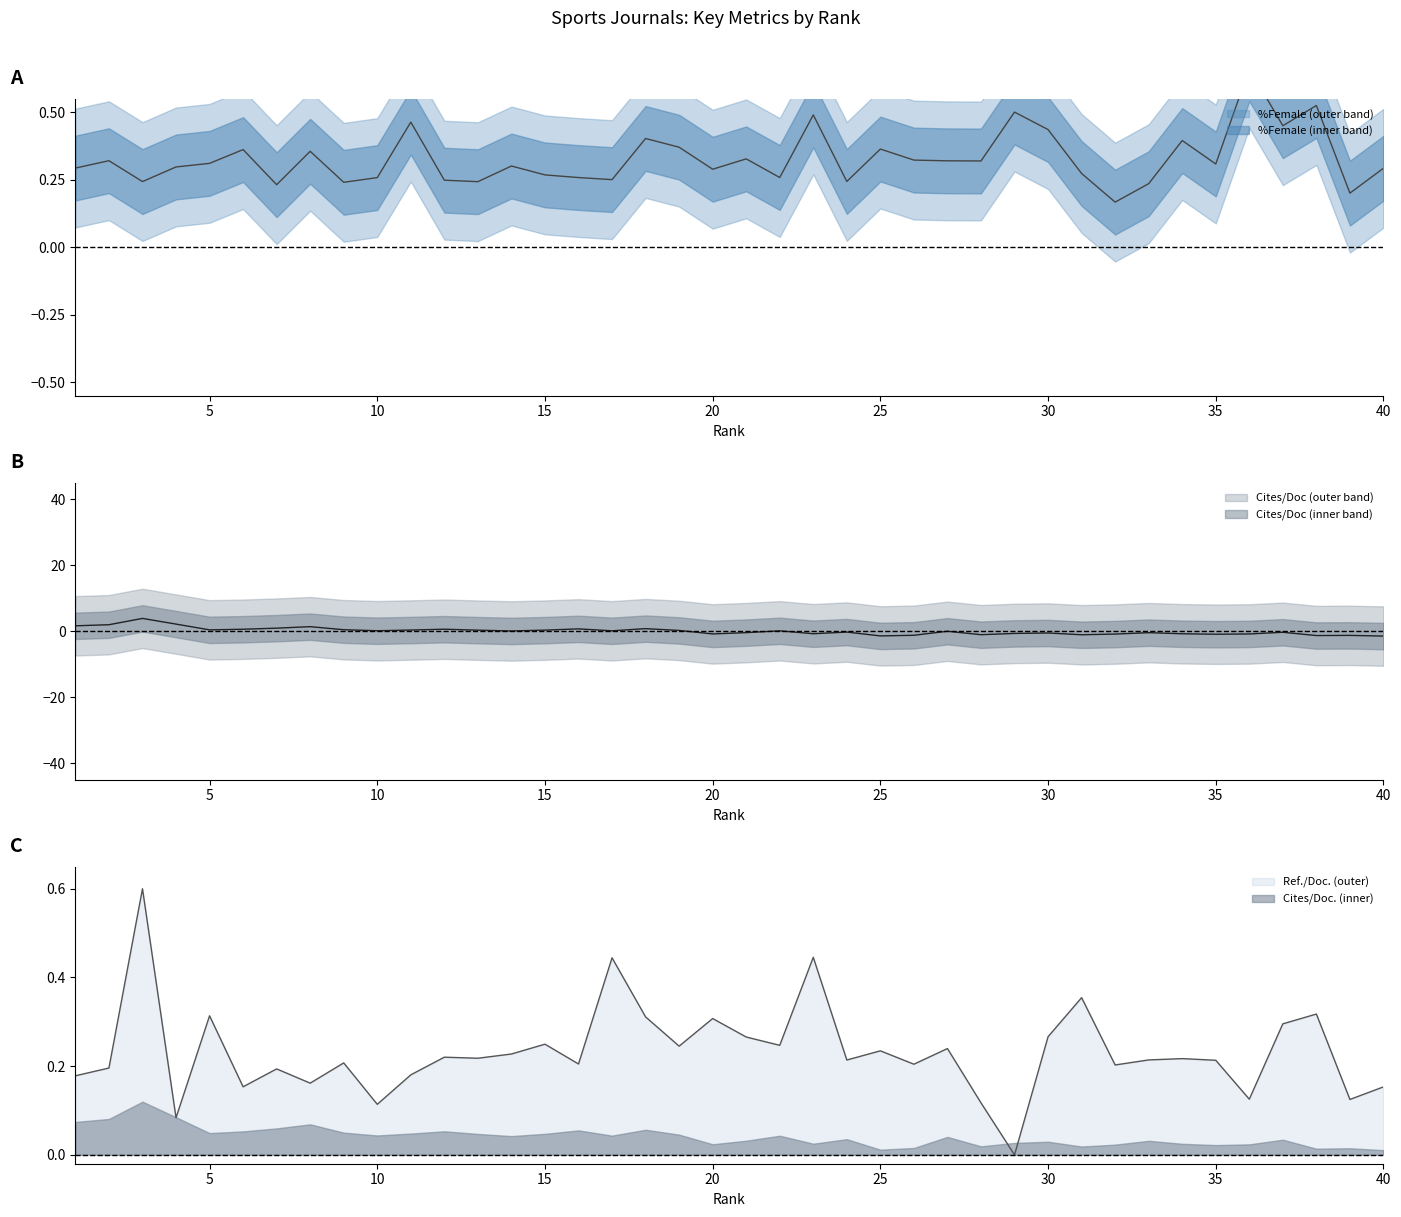

What is the sum of all Ref. / Doc. values?

9.3